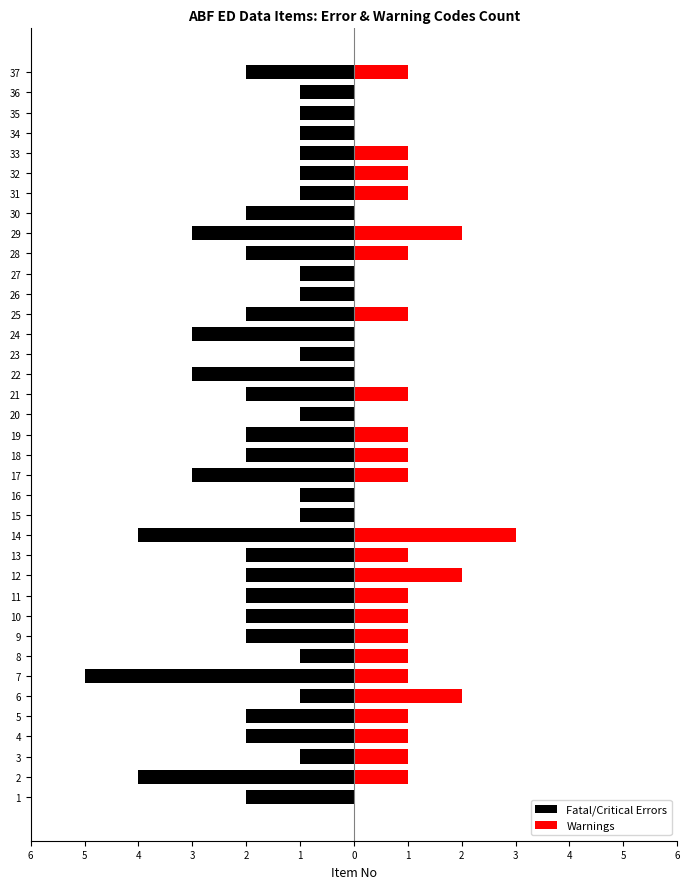

What is the spread (max minus min) of values at 35?

1